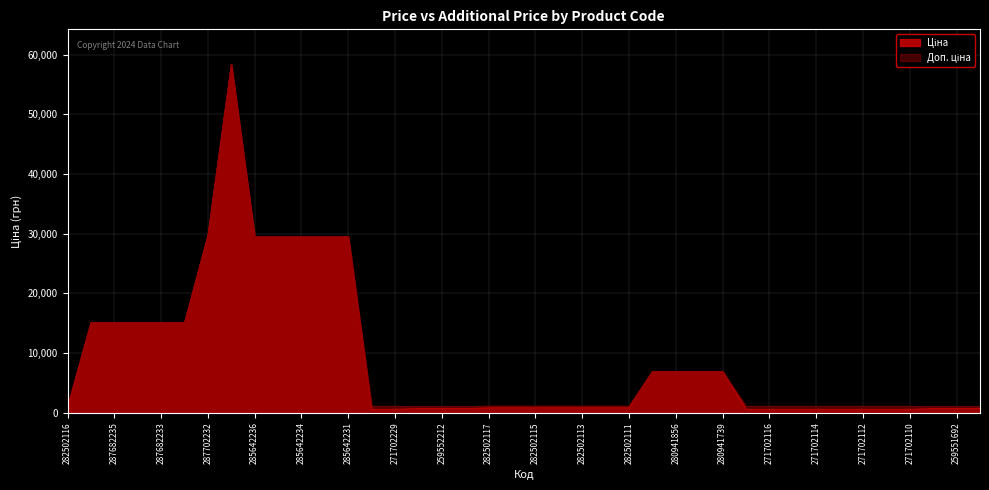

The value of Ціна at 259551693 is 991.2. True or false?

False